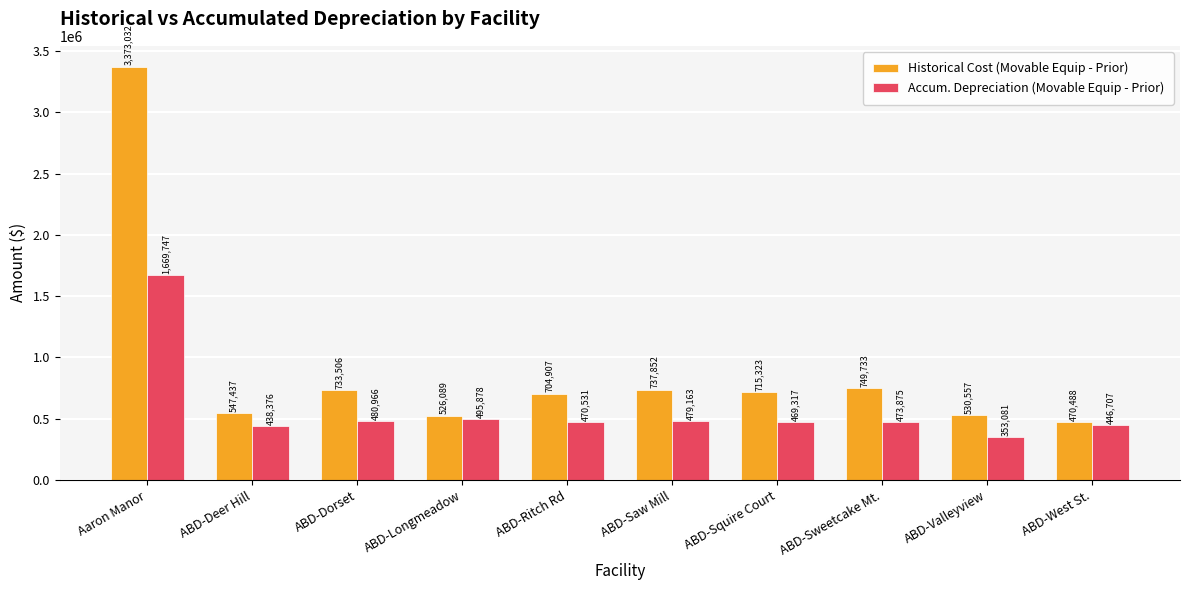

What is the difference between the highest and lowest values at ABD-Ritch Rd?

234376